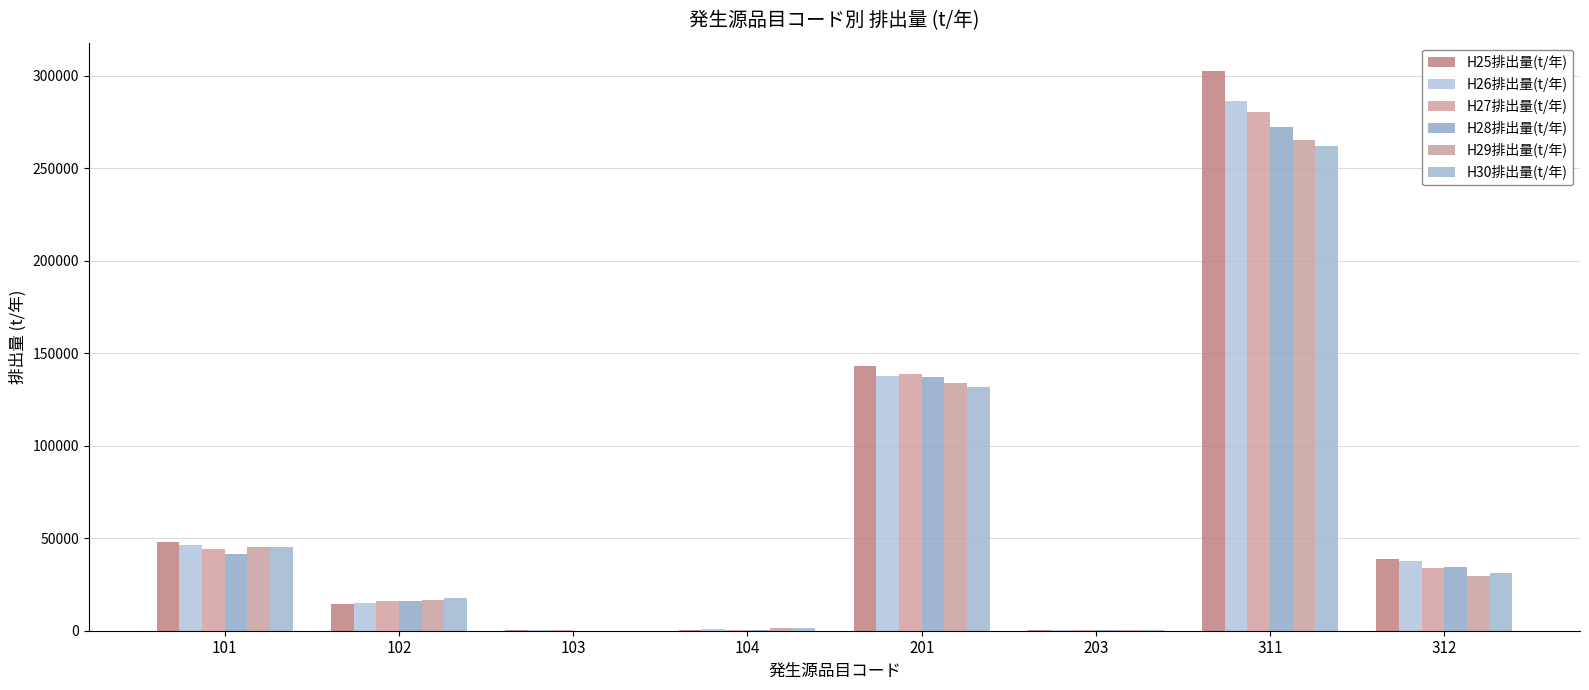

Which series has the widest spread of values?

H25排出量(t/年)